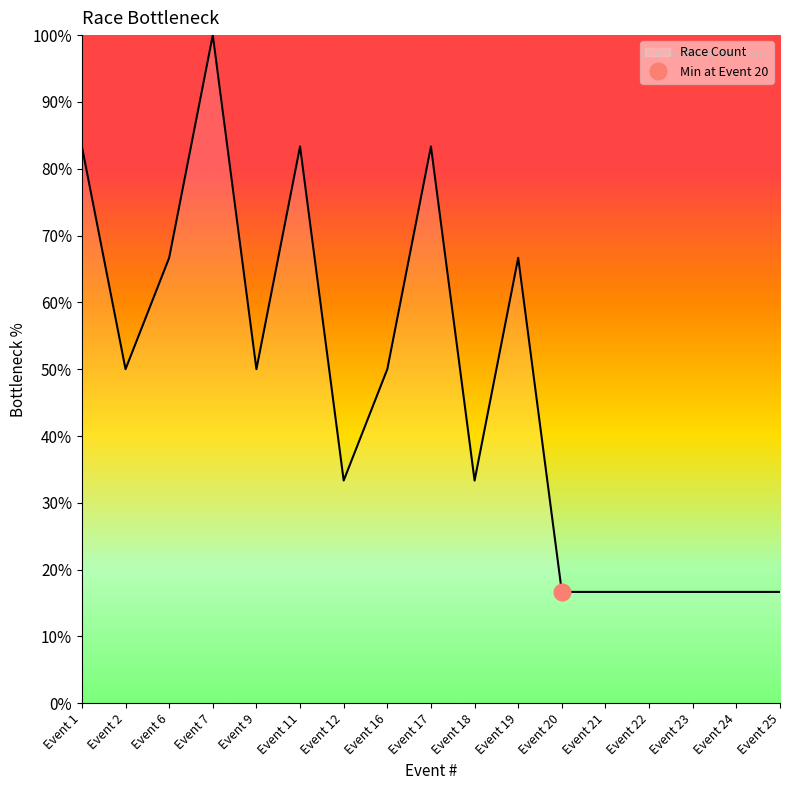

The value of Race Count at Event 21 is 24.5. True or false?

False